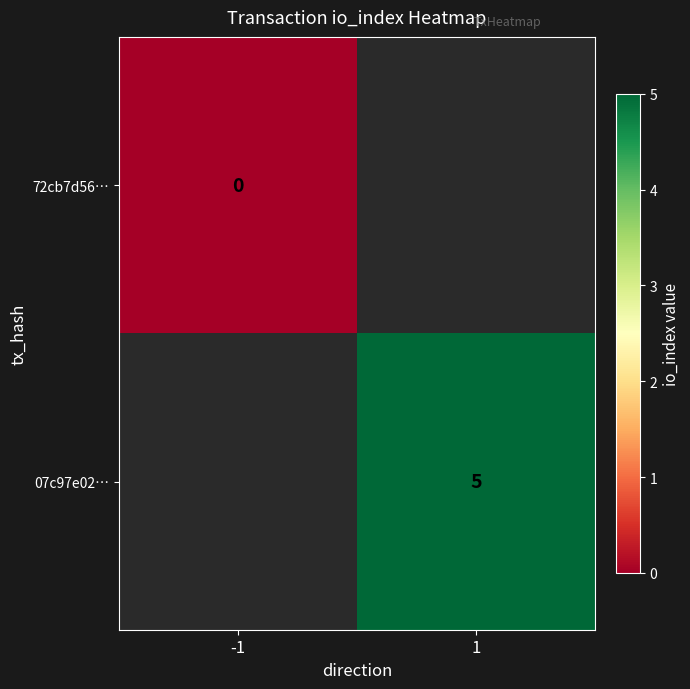

True or false: 07c97e02… has a value of 5 at 1.

True